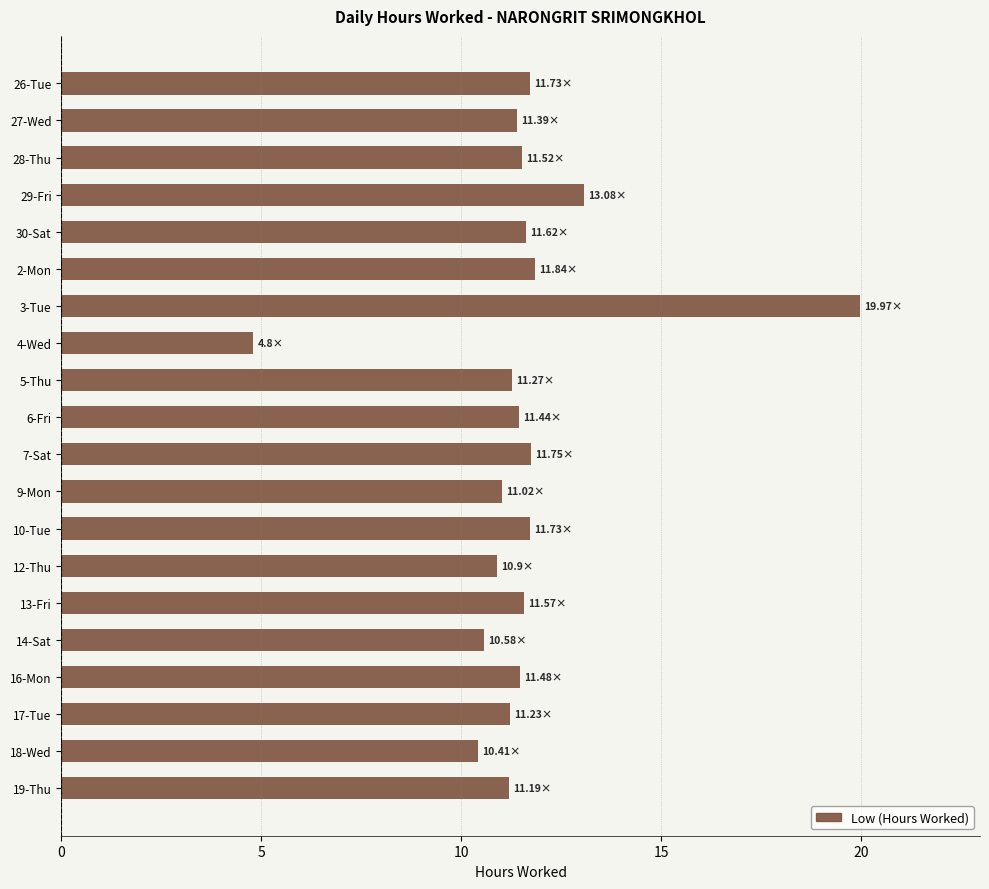

Between 27-Wed and 3-Tue, which is larger?

3-Tue